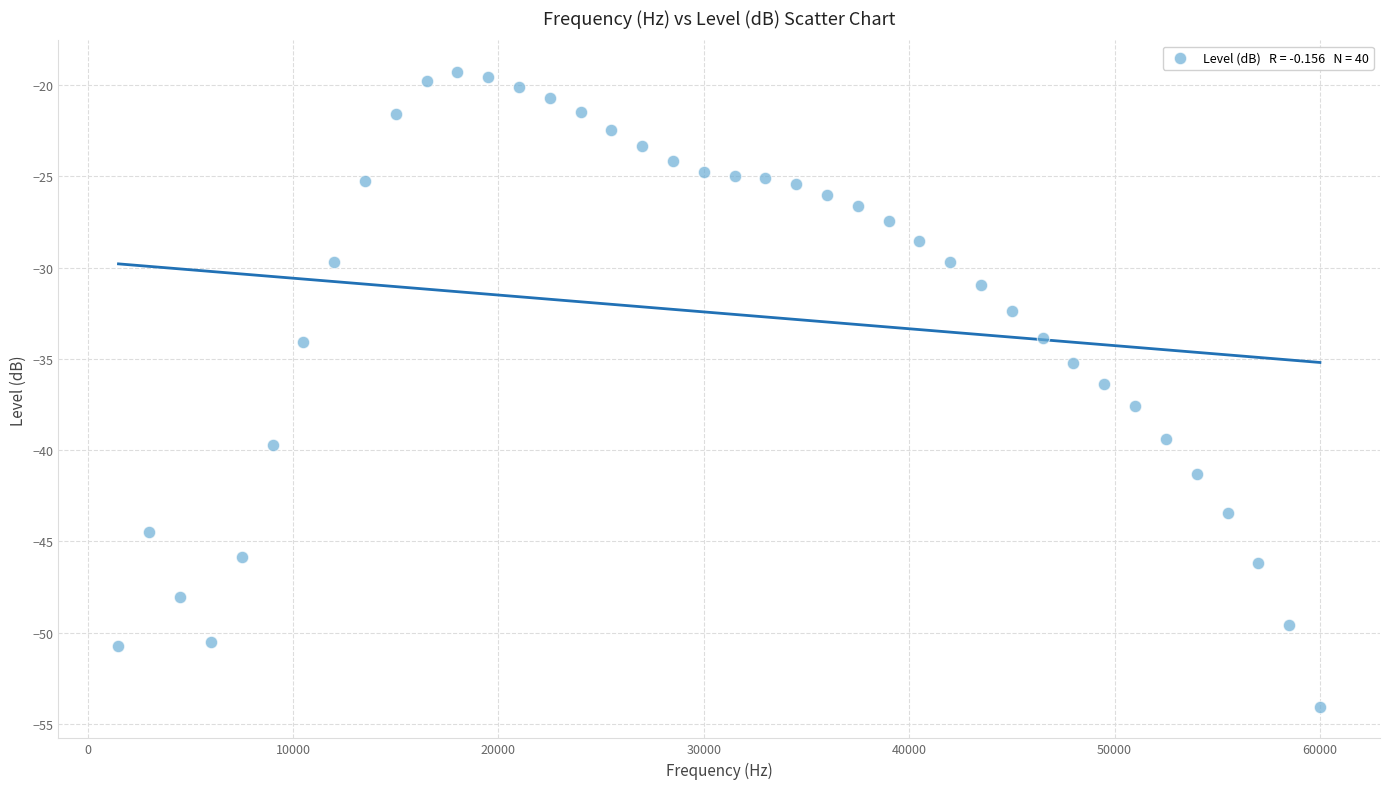

What is the range of Y values (max minus min)?

34.8